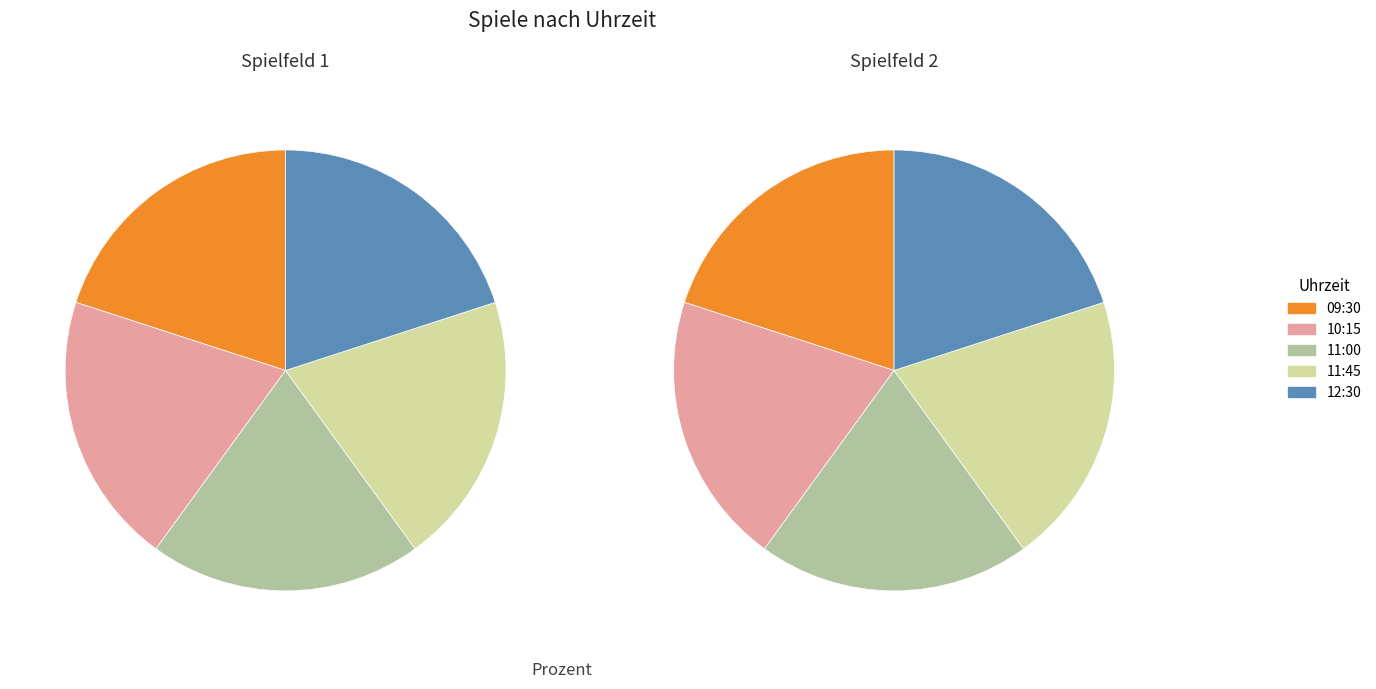

What is the largest slice in the pie chart?

12:30 (10)